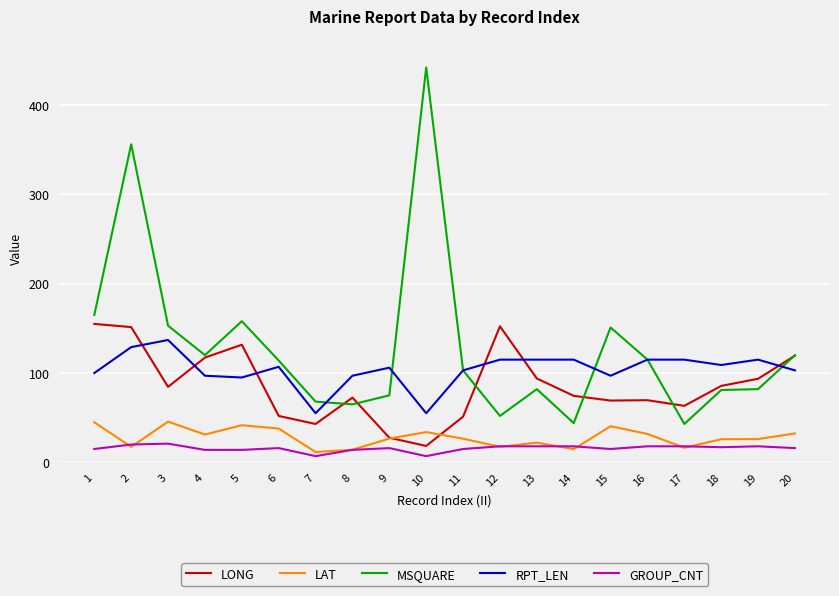

What is the spread (max minus min) of values at 15?

136.0